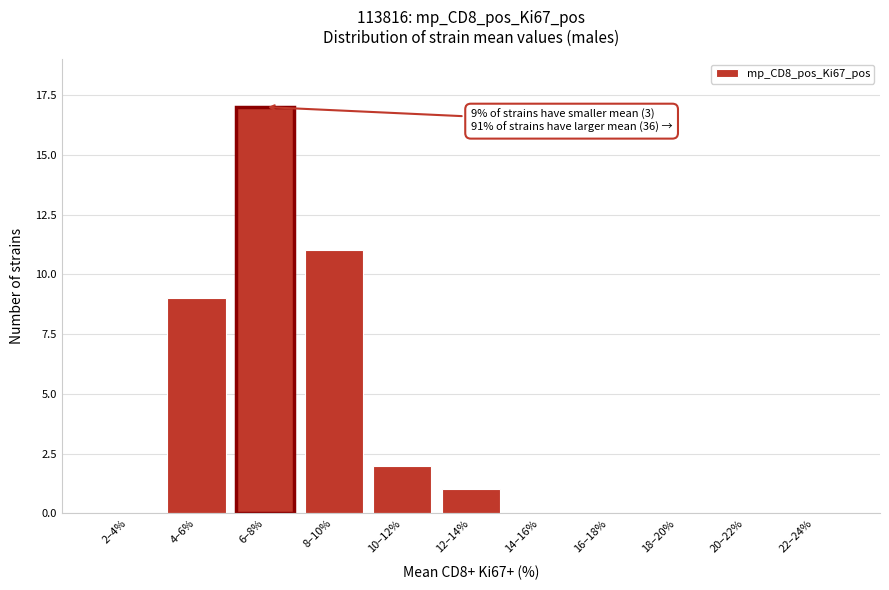

What is the maximum value shown in the chart?

17